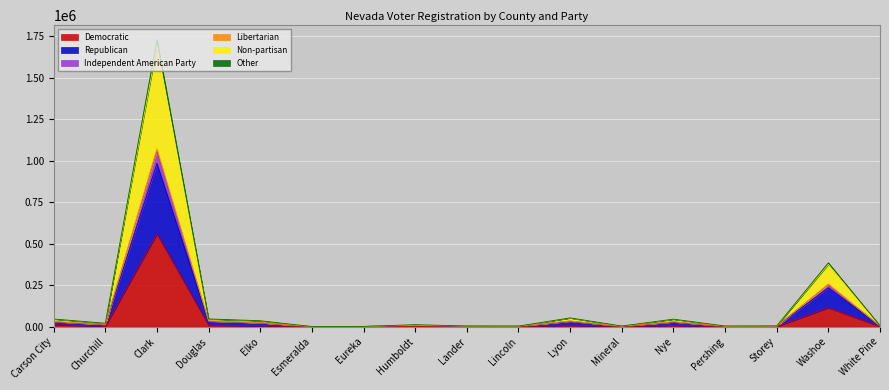

Is it true that Republican equals 13446 at Humboldt?

False